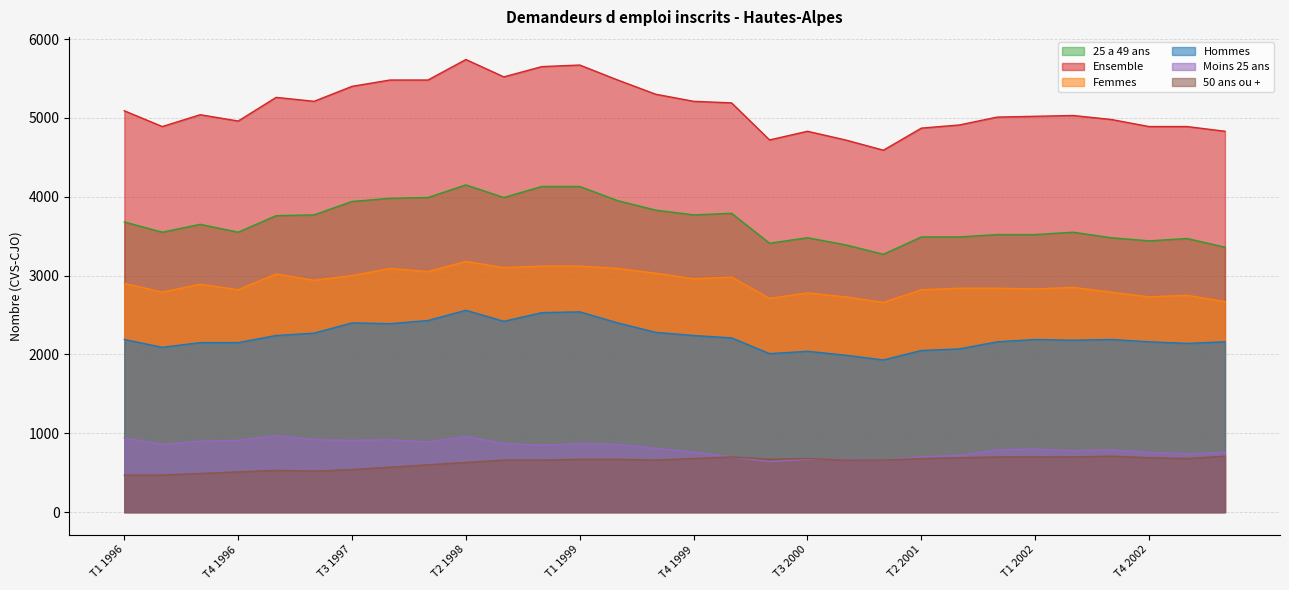

Which series has the largest total across all categories?

Ensemble